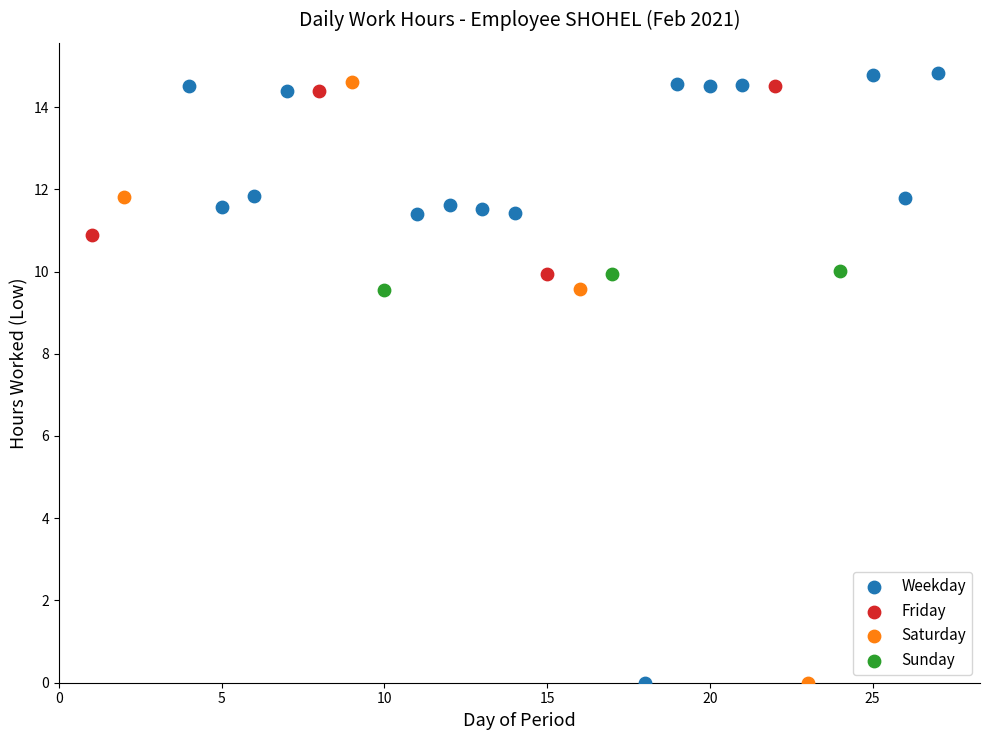

Which series has the largest Y range (max minus min)?

Weekday